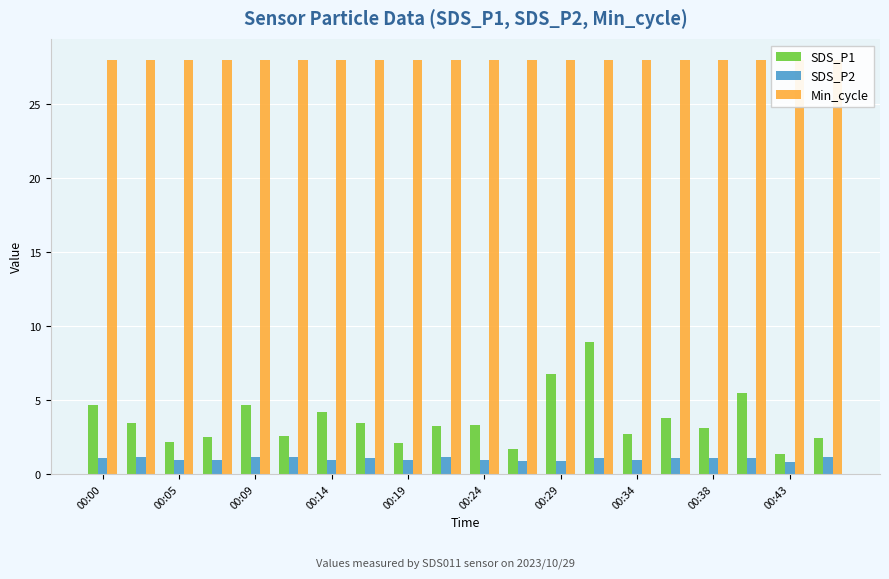

What is the difference between the second highest and minimum values in the SDS_P1 series?

5.4